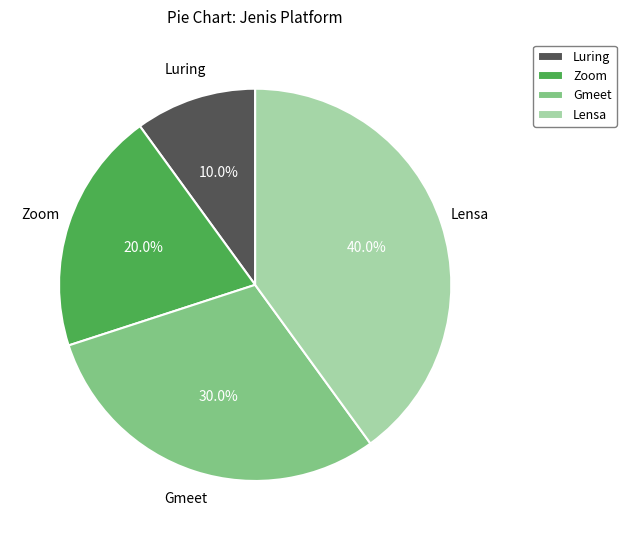

Which has a higher value, Gmeet or Zoom?

Gmeet